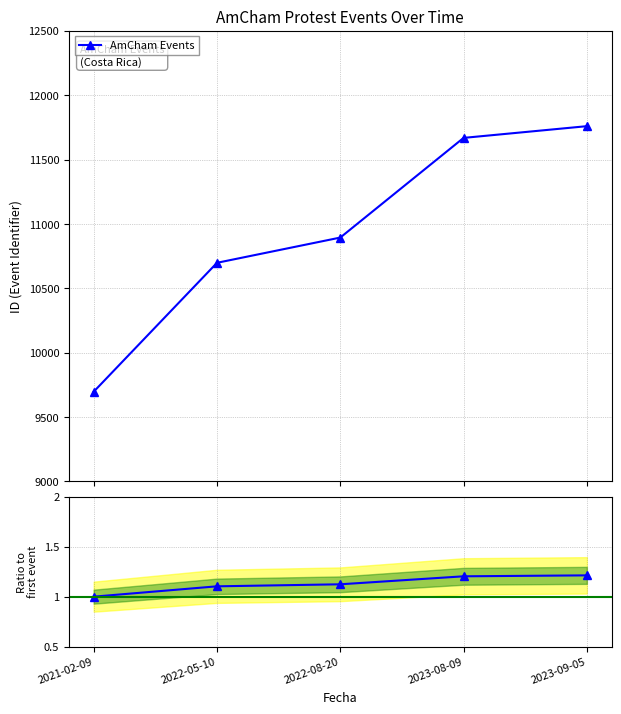

Count the number of data series in this chart.

2